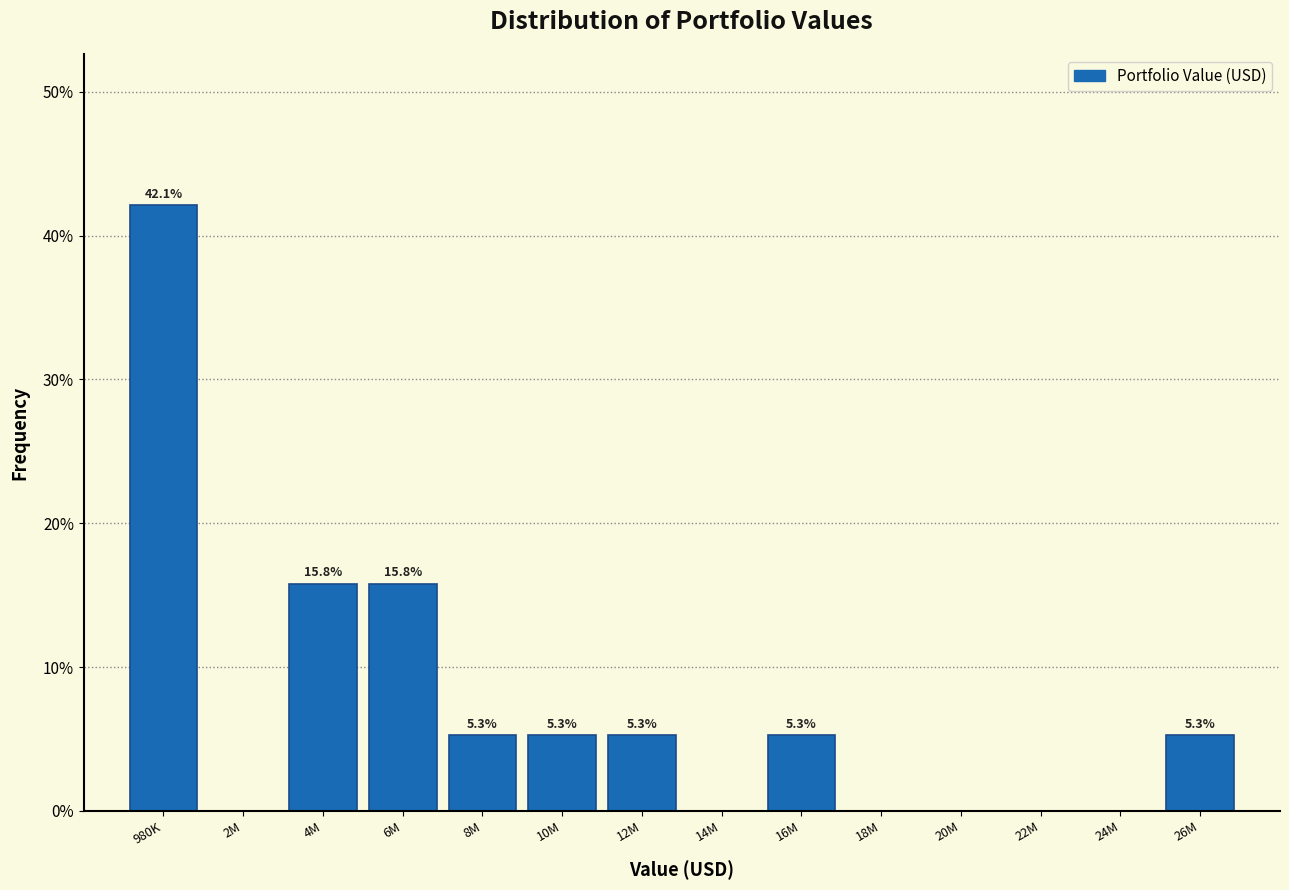

Reading right to left, list all the values displayed in this chart.

26M=5.3	24M=0.0	22M=0.0	20M=0.0	18M=0.0	16M=5.3	14M=0.0	12M=5.3	10M=5.3	8M=5.3	6M=15.8	4M=15.8	2M=0.0	980K=42.1